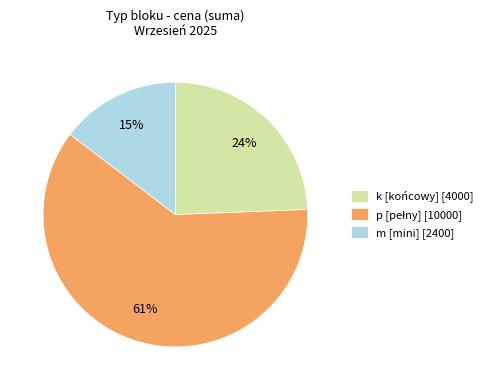

True or false: k [końcowy] [4000] accounts for 36% of the total.

False